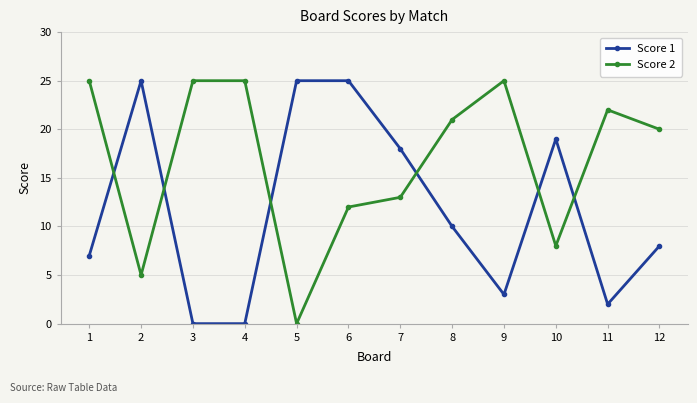

Between which two adjacent categories do Score 1 and Score 2 first intersect?

1 and 2